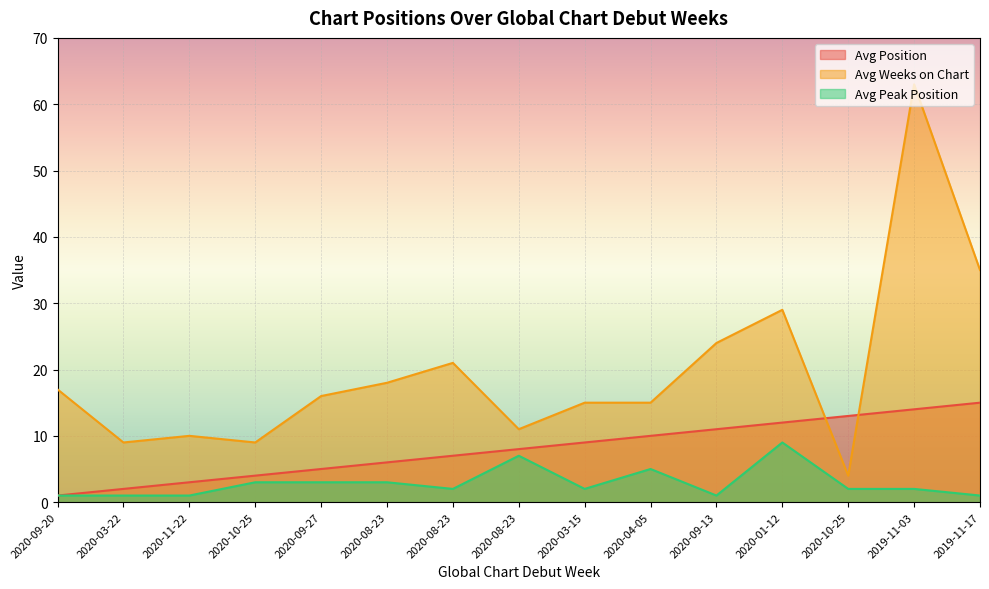

At which label does Avg Position reach its peak?

2019-11-17